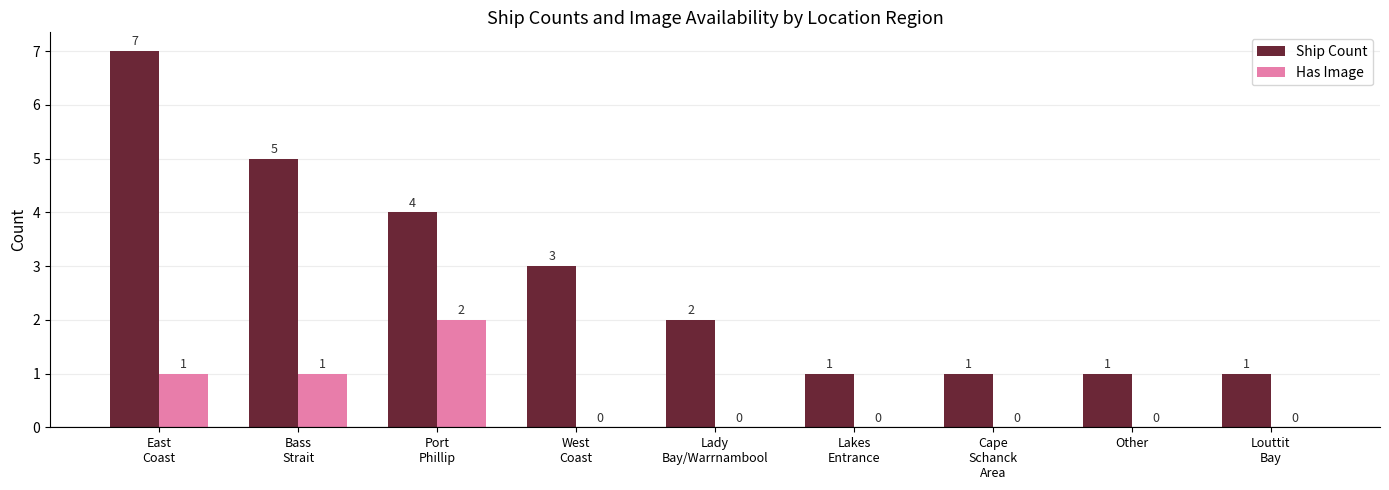

How many data points does each series have?

9